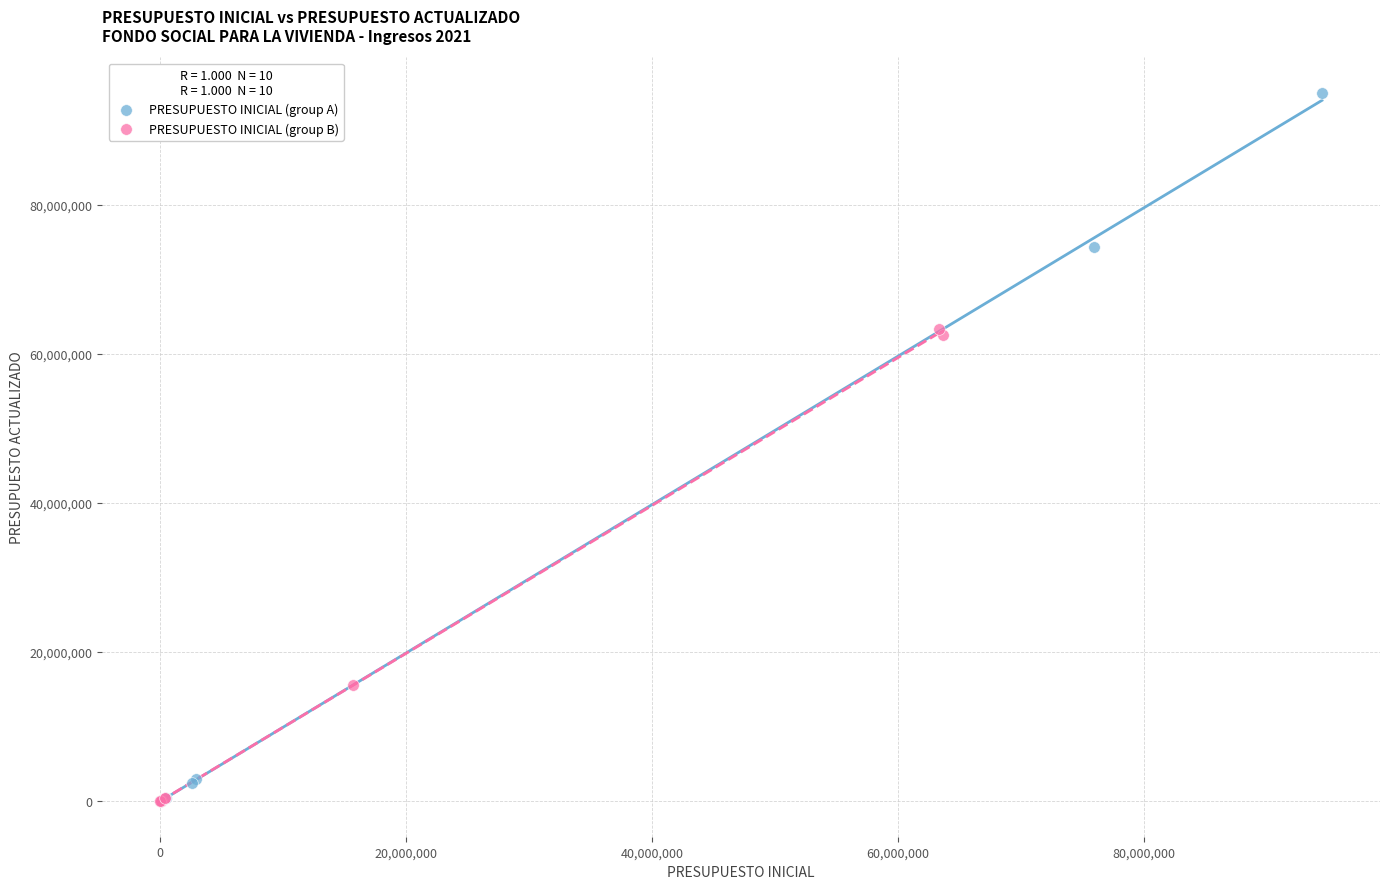

Which series has the largest Y range (max minus min)?

PRESUPUESTO INICIAL (group A)